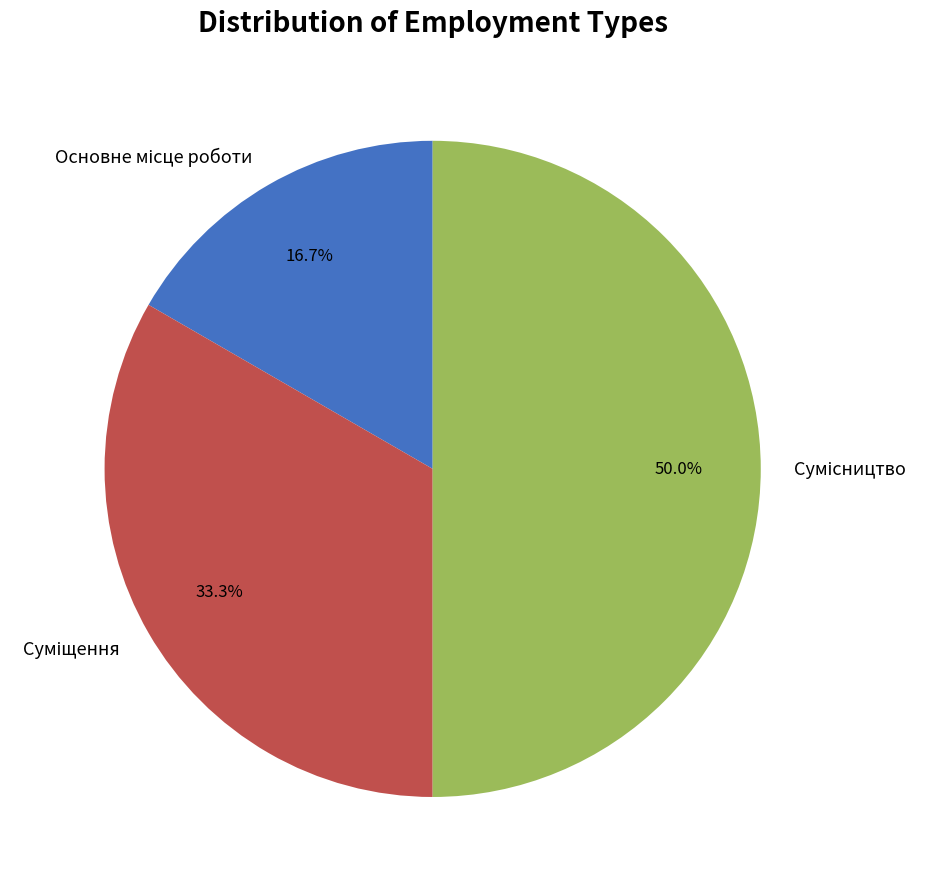

The Основне місце роботи slice represents 17% of the pie. True or false?

True